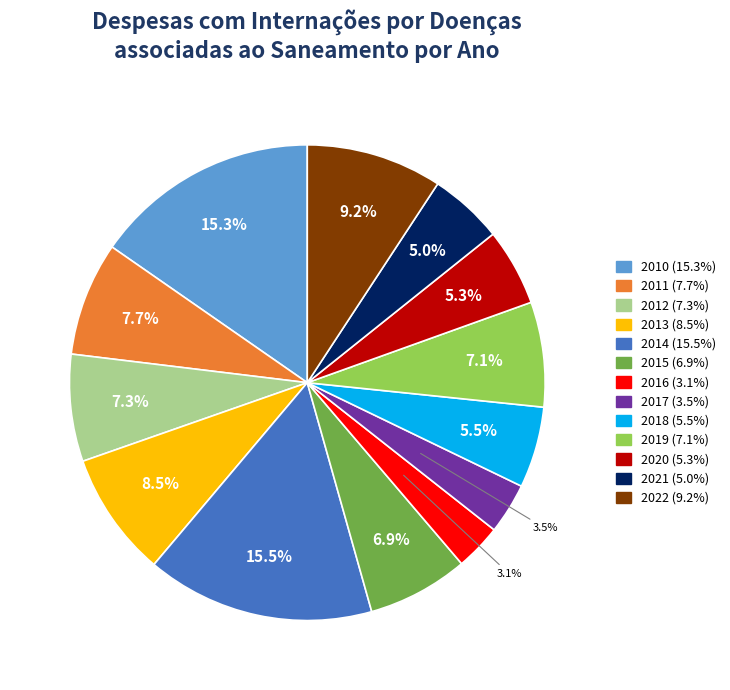

What is the ratio of the value at 2021 to the value at 2012?

0.7